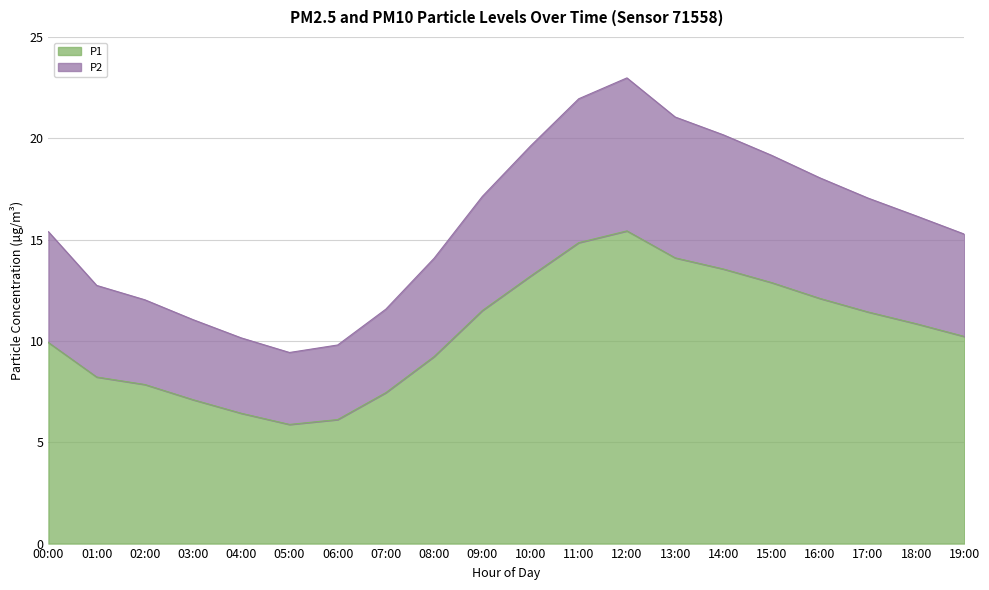

Reading left to right, extract all data points from this chart.

P1: 9.9	8.2	7.8	7.1	6.4	5.9	6.1	7.5	9.2	11.5	13.2	14.8	15.4	14.1	13.6	12.9	12.1	11.4	10.8	10.2
P2: 15.4	12.7	12.0	11.1	10.2	9.4	9.8	11.6	14.1	17.1	19.6	21.9	23.0	21.1	20.2	19.2	18.1	17.1	16.2	15.3